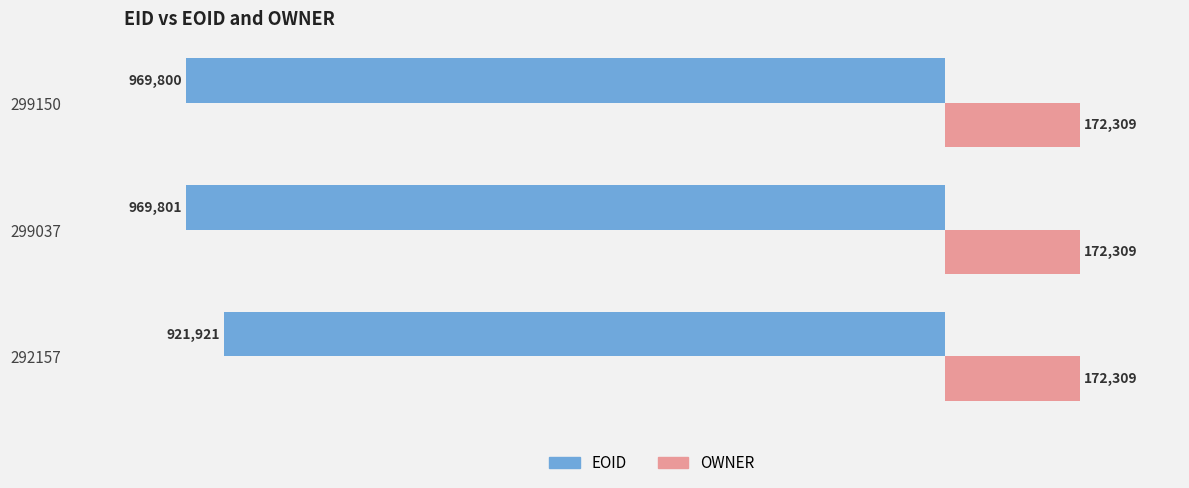

Where is EOID nearest to the value -945861?

299150